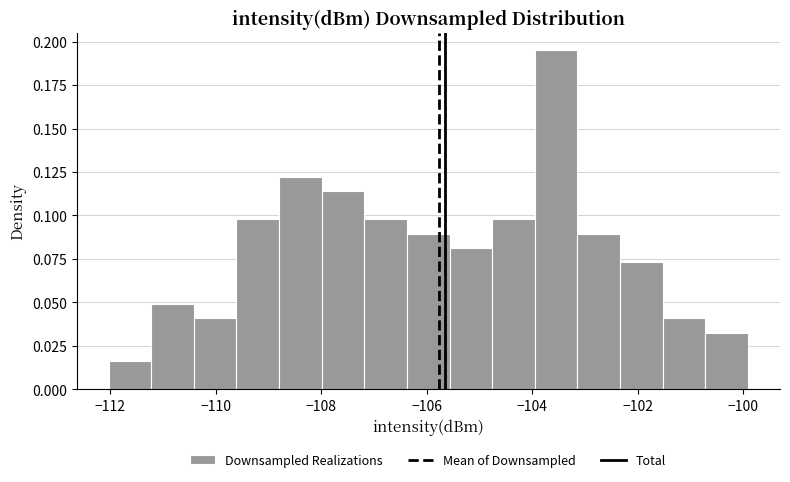

Which range on the x-axis has the tallest bar?

-104.0 to -103.2